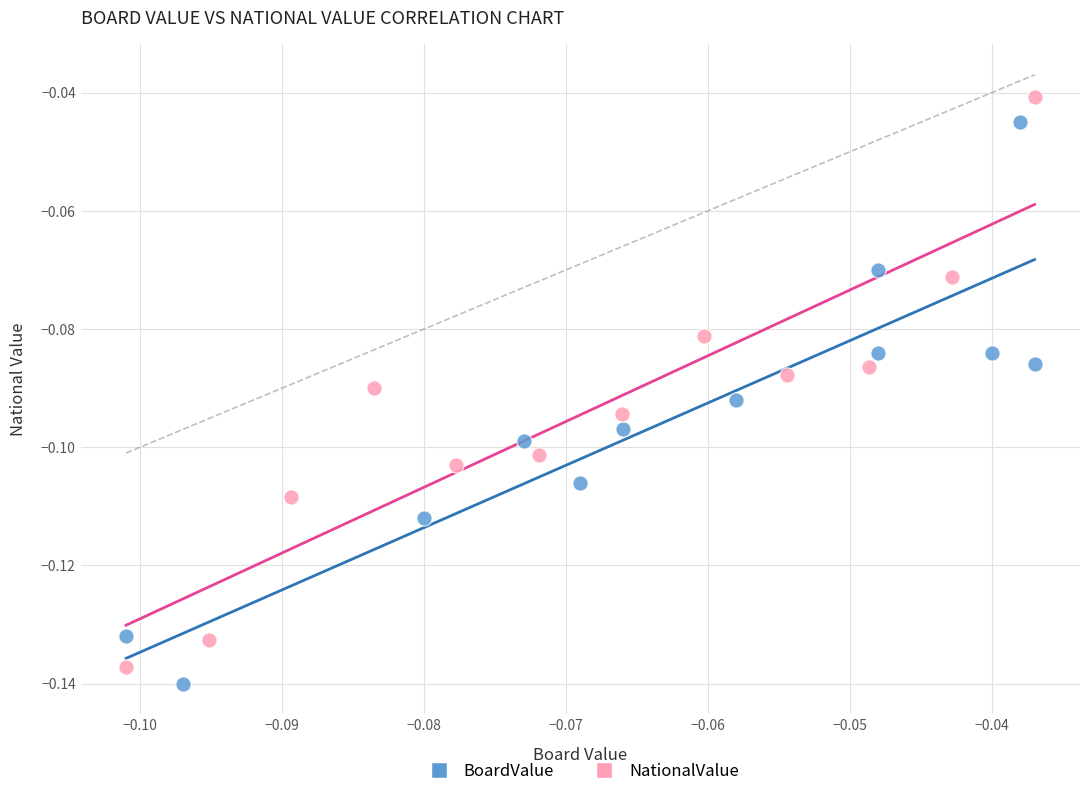

What are all the series names shown in the legend?

BoardValue, NationalValue